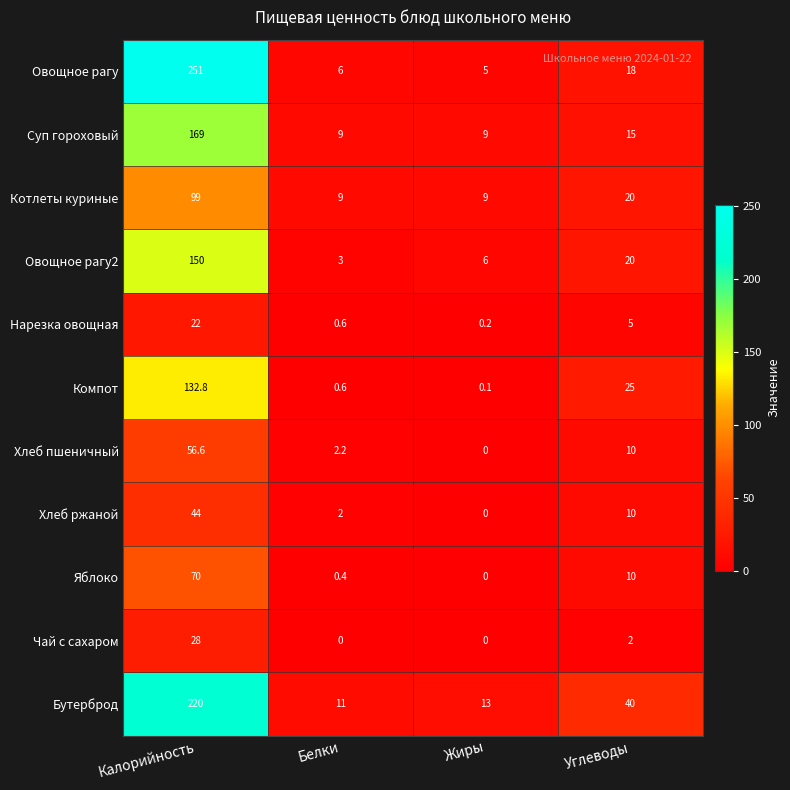

Rank the series by their maximum value, from highest to lowest.

Овощное рагу, Бутерброд, Суп гороховый, Овощное рагу2, Компот, Котлеты куриные, Яблоко, Хлеб пшеничный, Хлеб ржаной, Чай с сахаром, Нарезка овощная